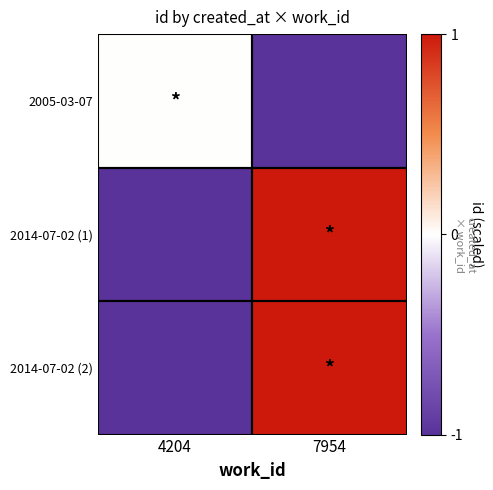

Rank the series at 4204 from lowest to highest value.

2014-07-02 (1), 2014-07-02 (2), 2005-03-07